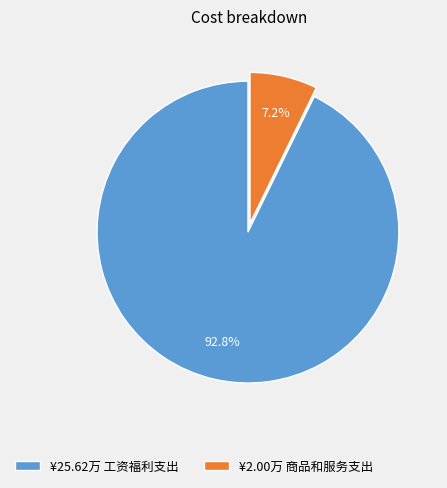

What is the largest slice in the pie chart?

¥25.62万 工资福利支出